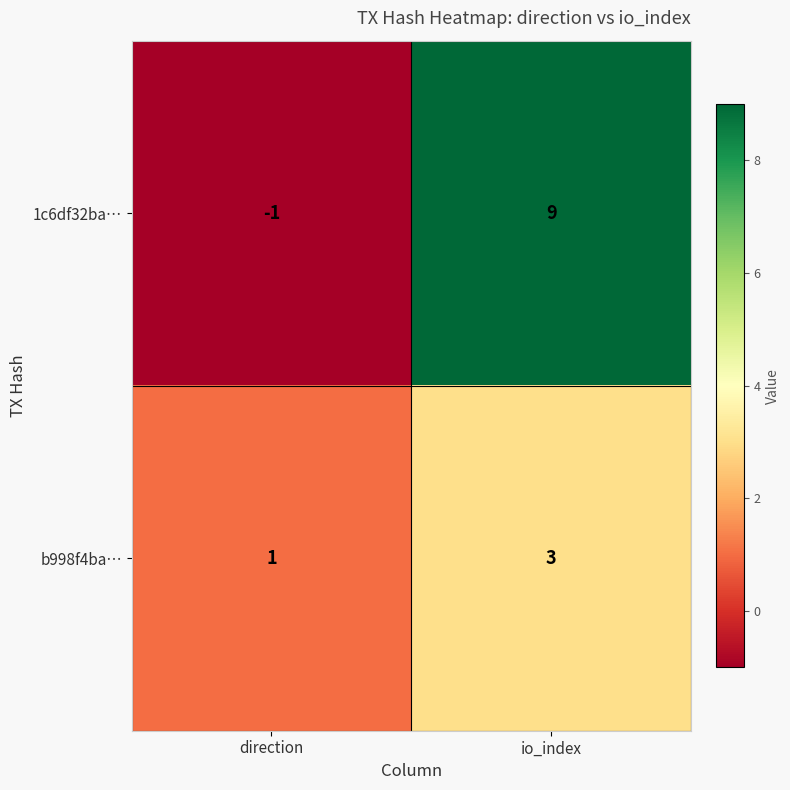

At which label is b998f4ba… closest to 2?

direction